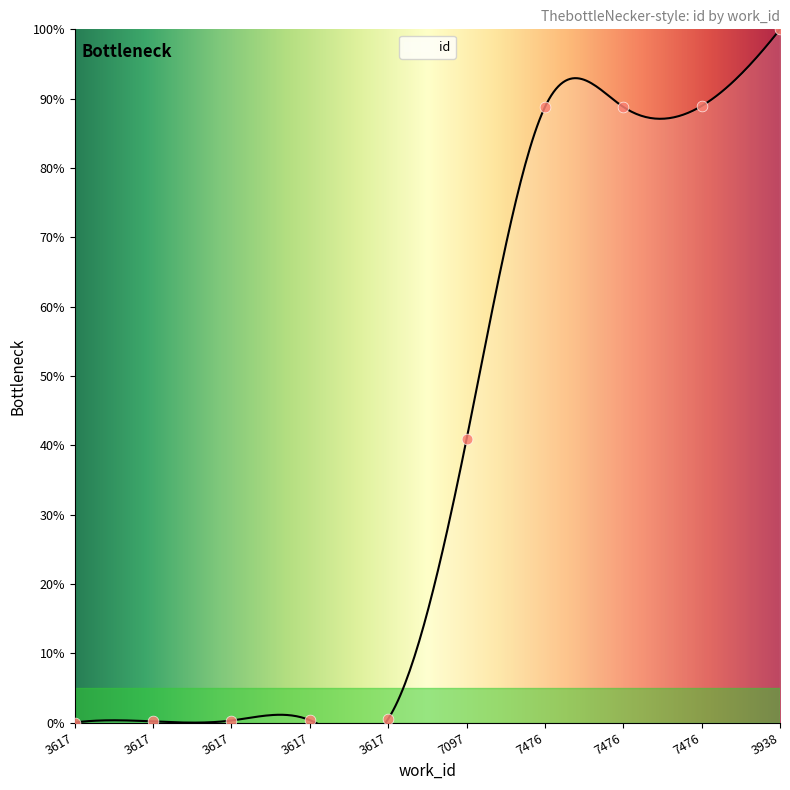

What is the change in value from 3617 to 7097?

+40.6